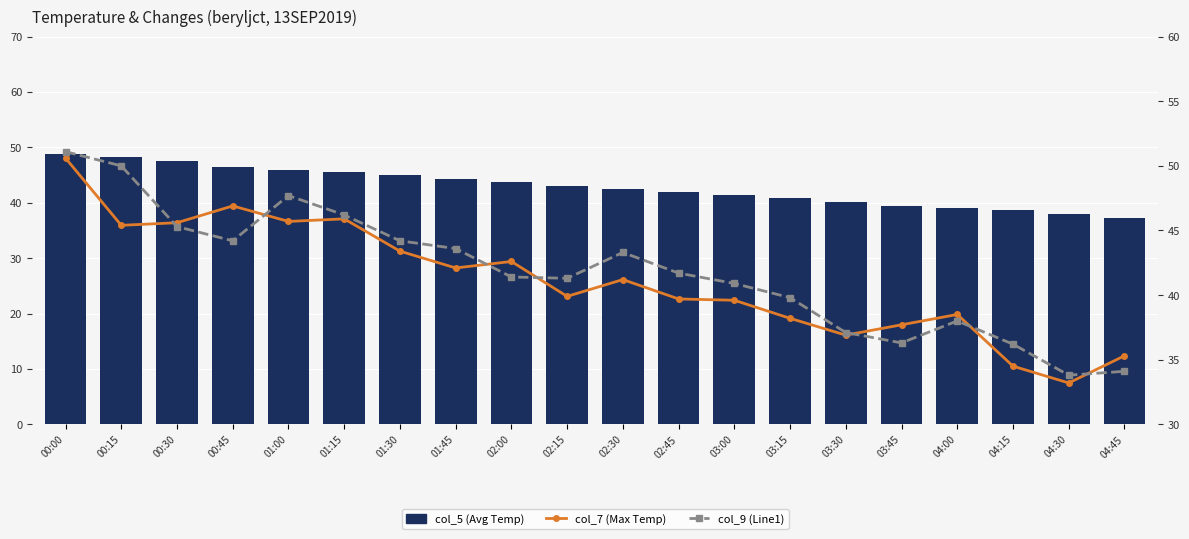

What is the approximate value of col_7 (Max Temp) at 01:00?

45.7